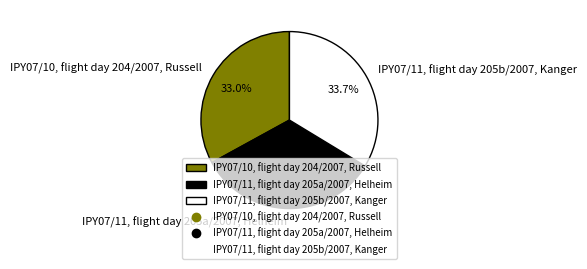

What percentage is the IPY07/11, flight day 205a/2007, Helheim slice, to the nearest percent?

33%